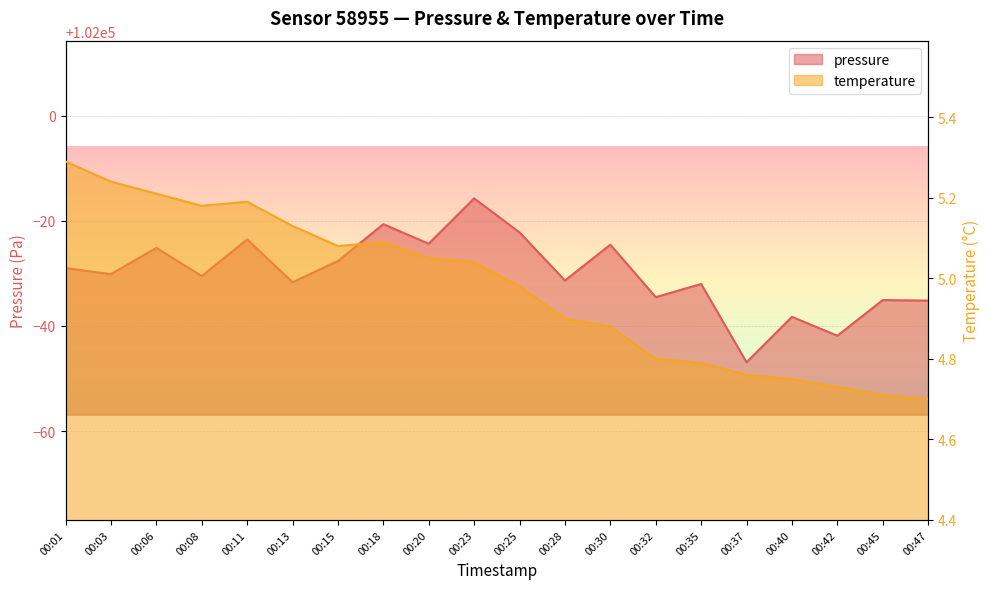

Which series has the widest spread of values?

pressure